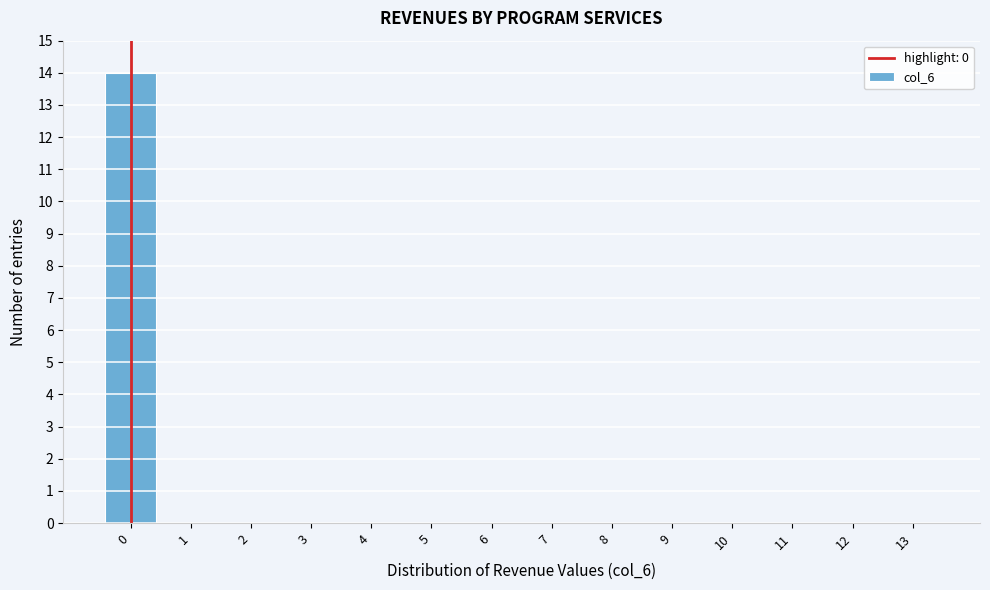

Reading left to right, extract all data points from this chart.

0=14	1=0	2=0	3=0	4=0	5=0	6=0	7=0	8=0	9=0	10=0	11=0	12=0	13=0